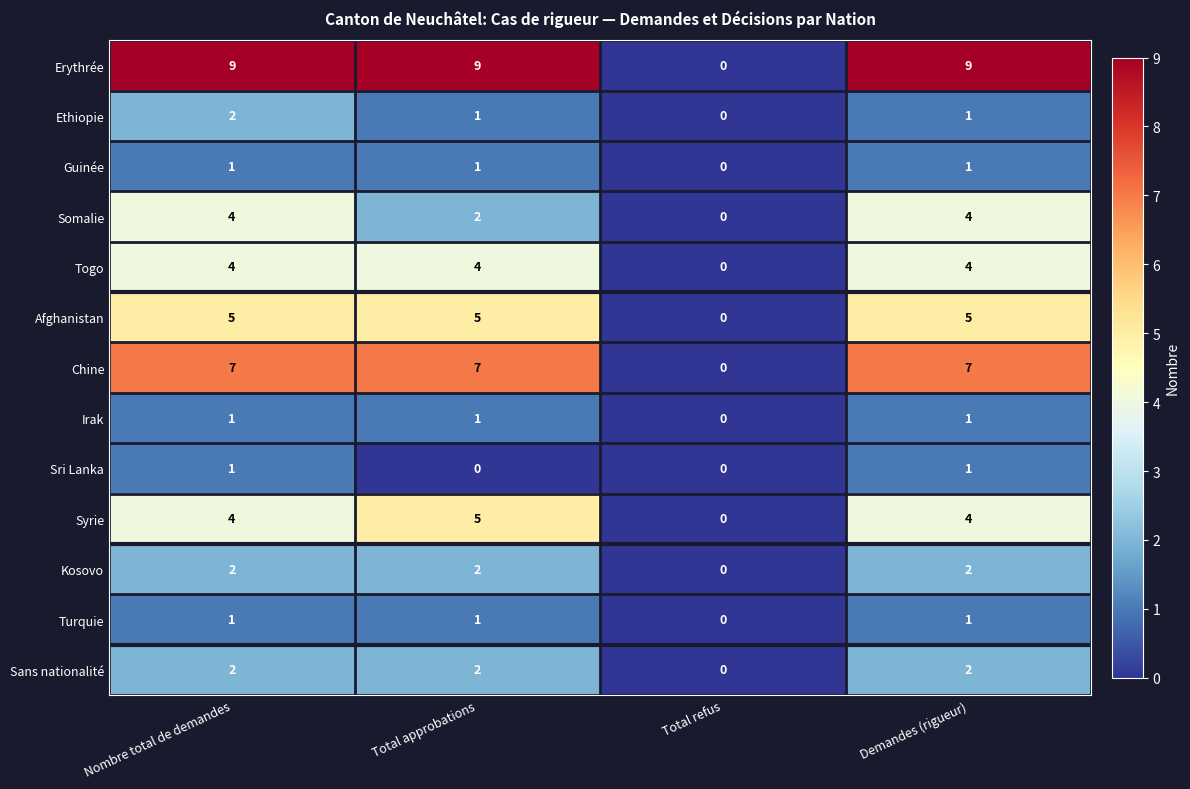

At which label is Turquie closest to 0?

Total refus